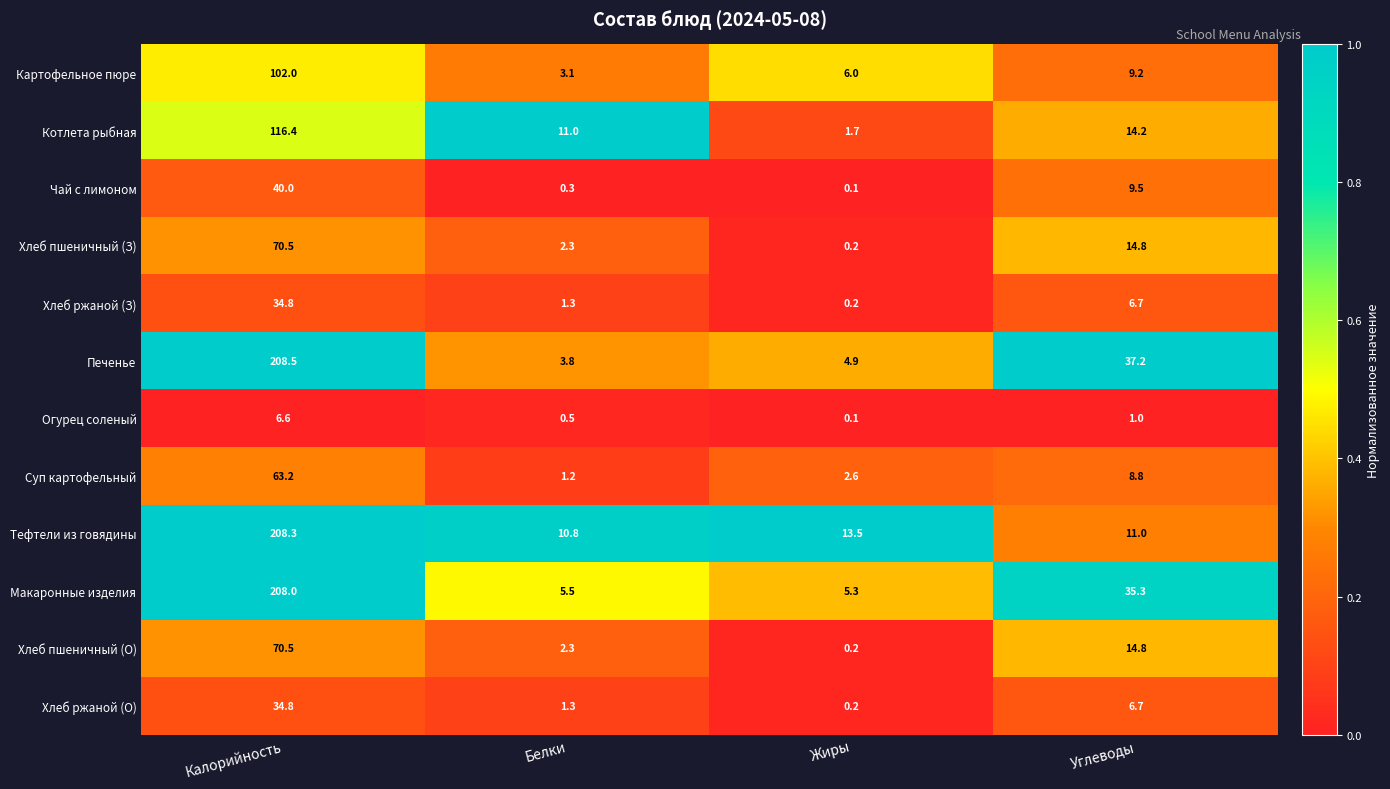

What is the average value of the Хлеб ржаной (З) series?

10.8